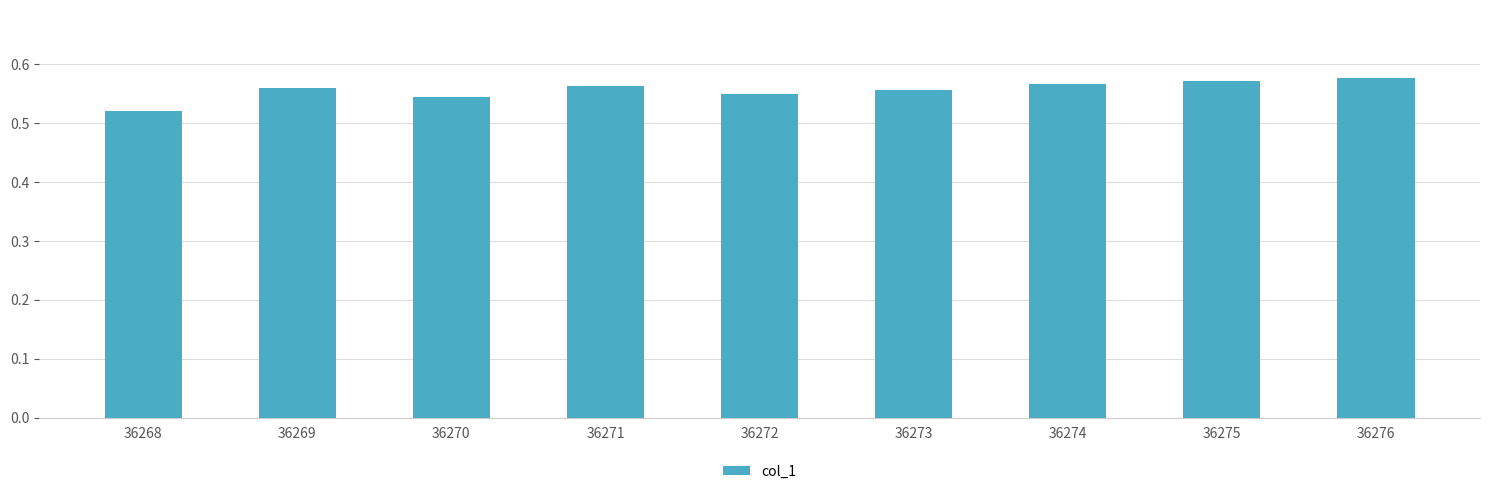

The value at 36268 is 0.2. True or false?

False